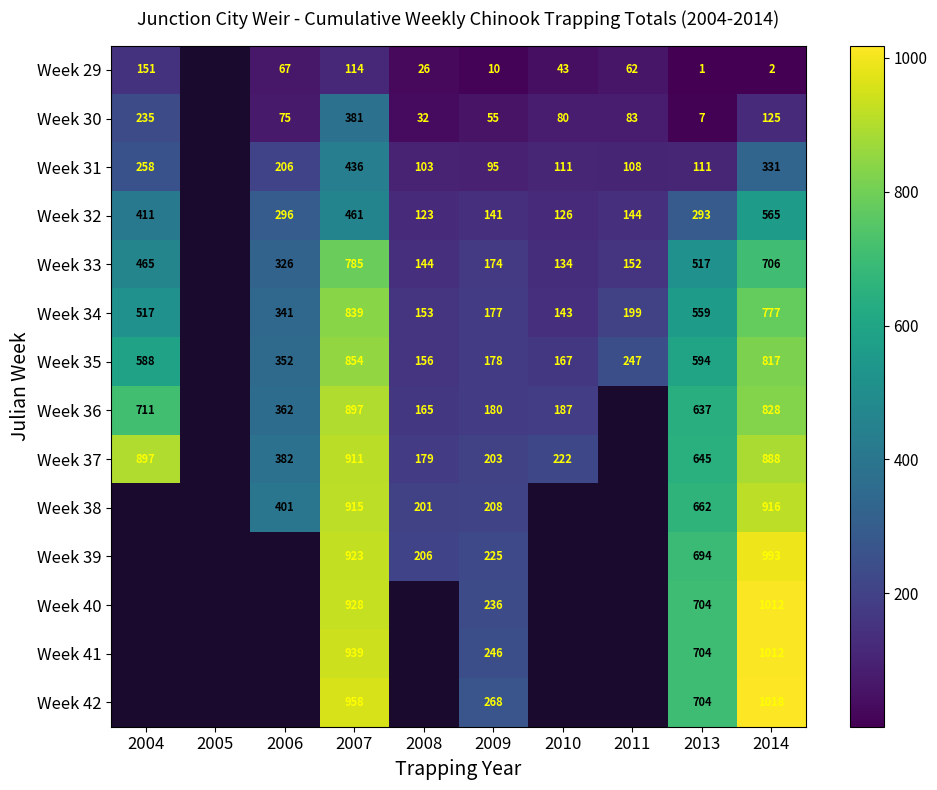

True or false: Week 32 has a value of 88 at 2011.

False